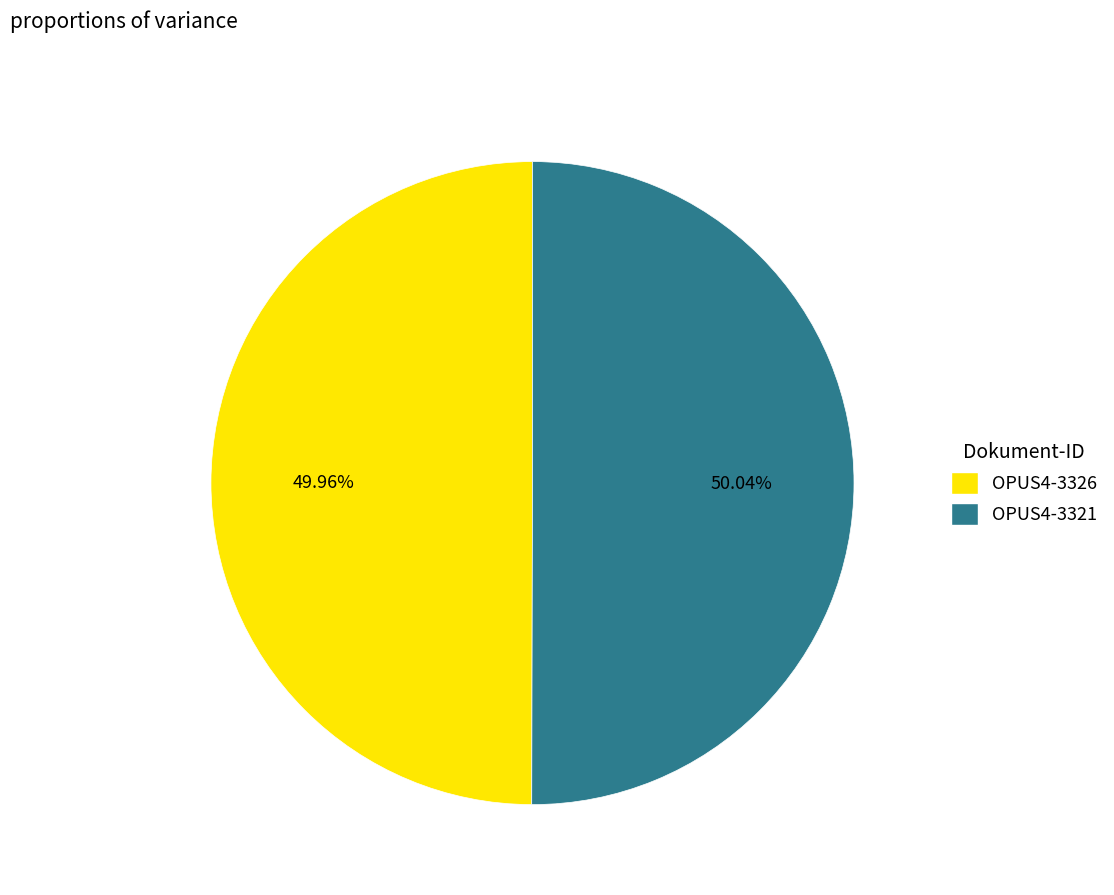

How many slices are in this pie chart?

2